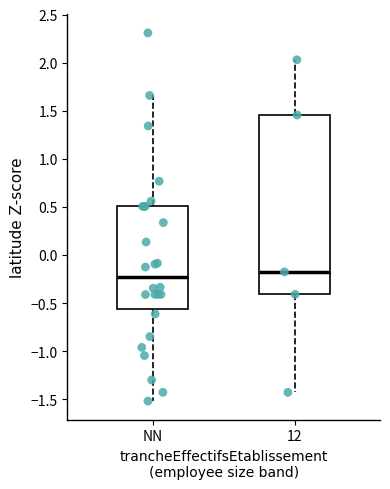

Reading left to right, read every box against the y-axis: the position of its median line, the range the box covers, and the ends of its whiskers. The values are not printed on the chart, so give them approximately, as read against the axis.

NN: median -0.25, box -0.55 to 0.50, whiskers -1.50 to 1.65
12: median -0.20, box -0.40 to 1.45, whiskers -1.45 to 2.05